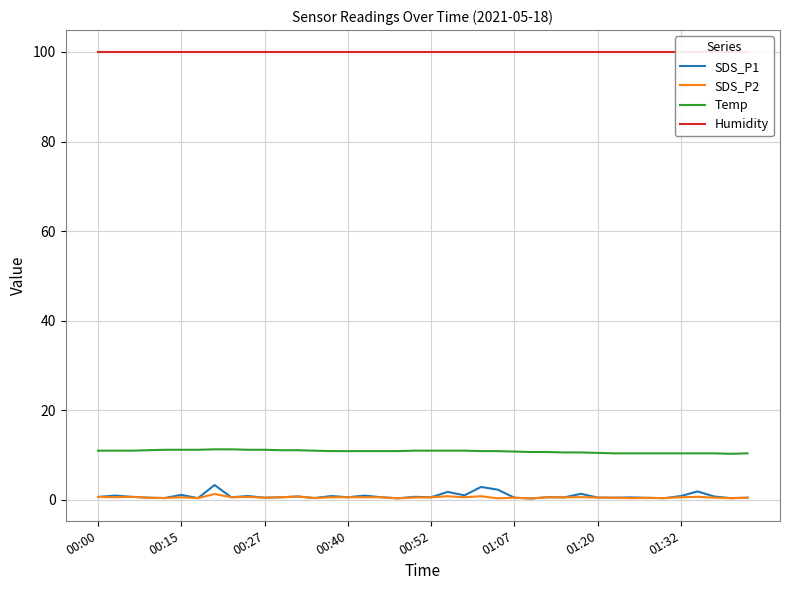

True or false: Temp and SDS_P2 intersect in this chart.

False